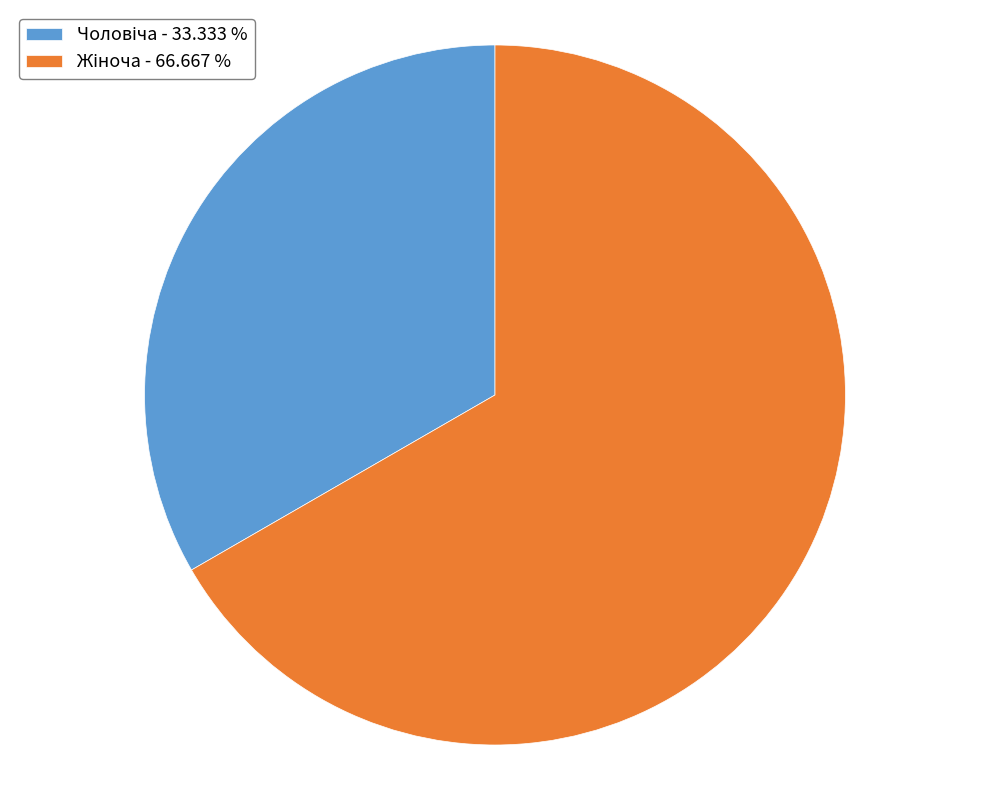

Does any single category account for the majority?

Yes